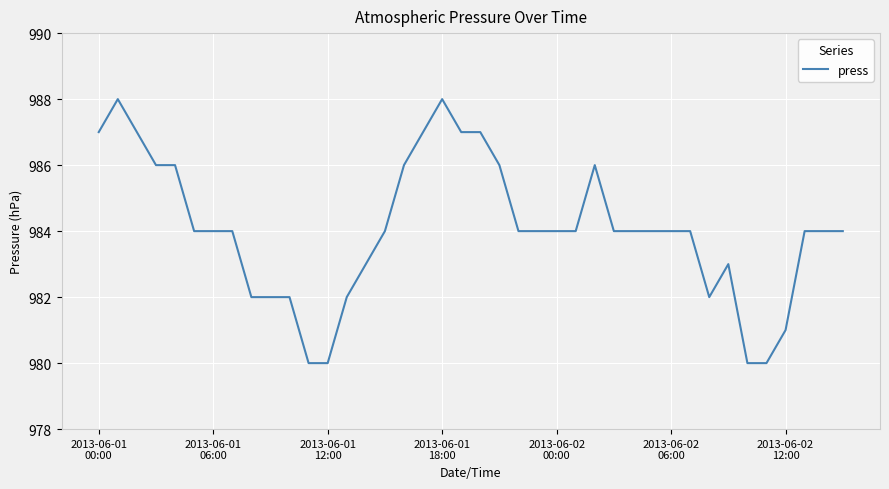

What is the smallest value displayed?

980